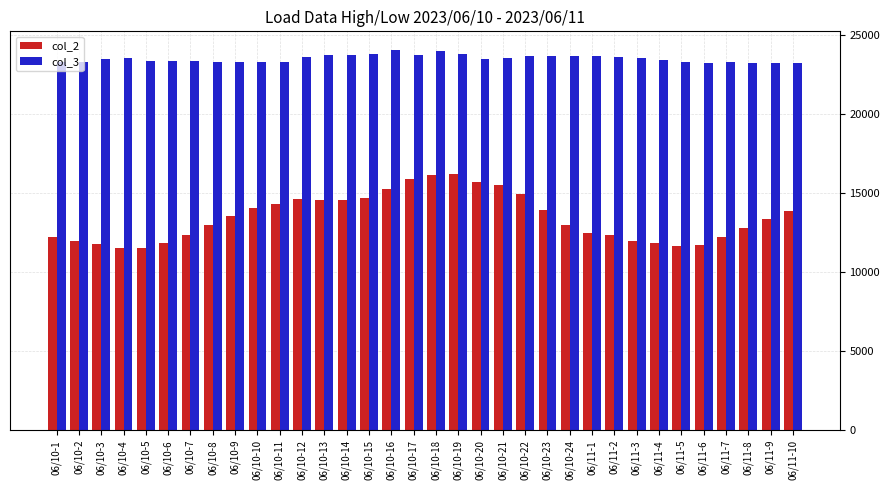

What is the smallest value displayed?

11536